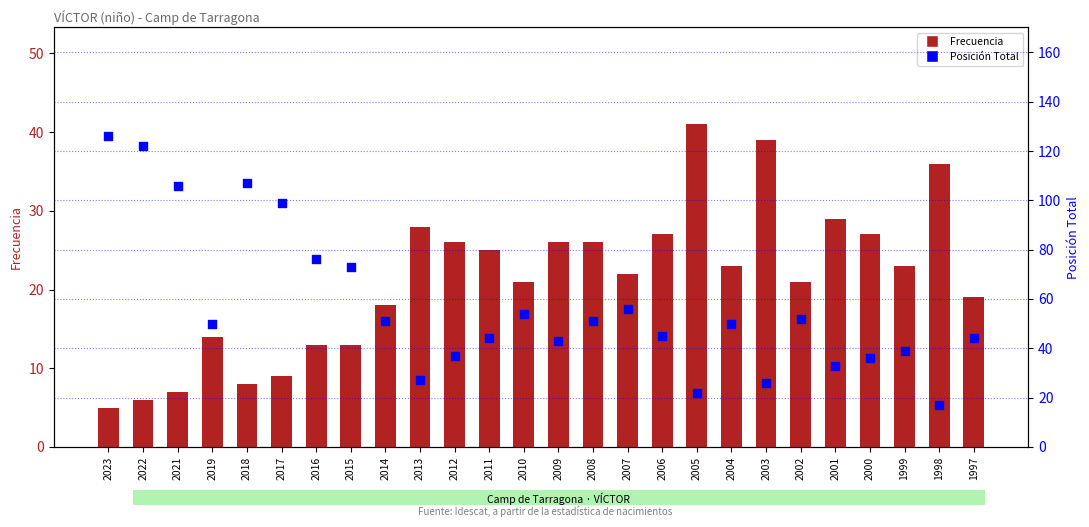

Which series has the largest total across all categories?

Posición Total